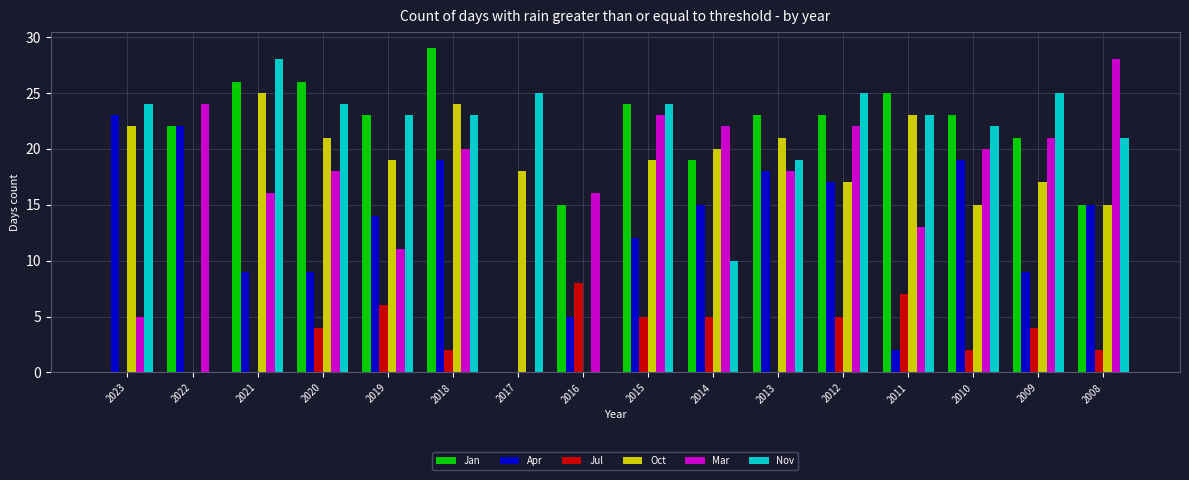

What is the highest value of the Oct series?

25